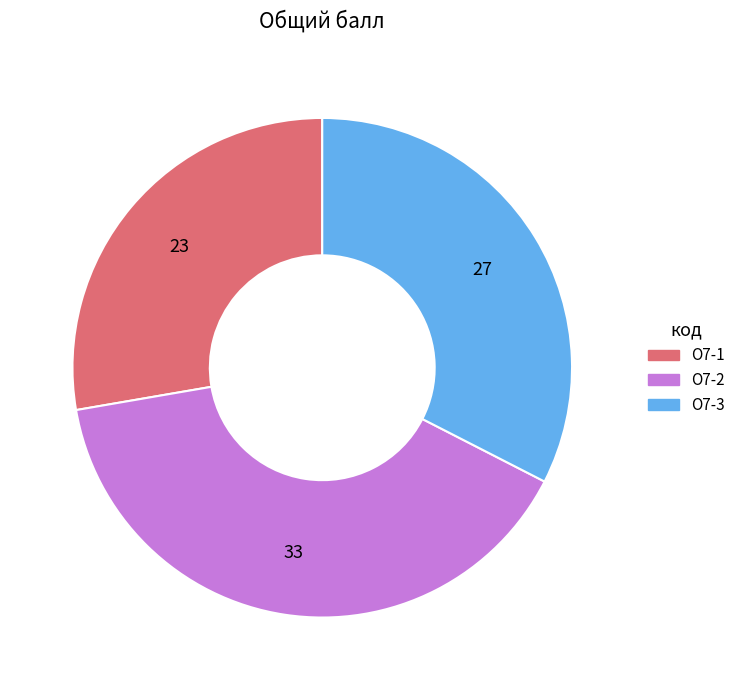

Is there any slice that represents more than half of the pie?

No